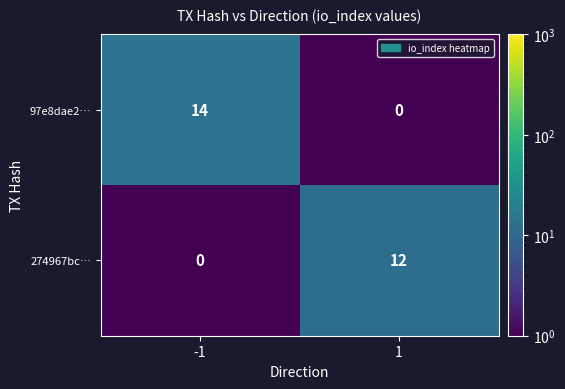

What is the minimum value shown in the chart?

0